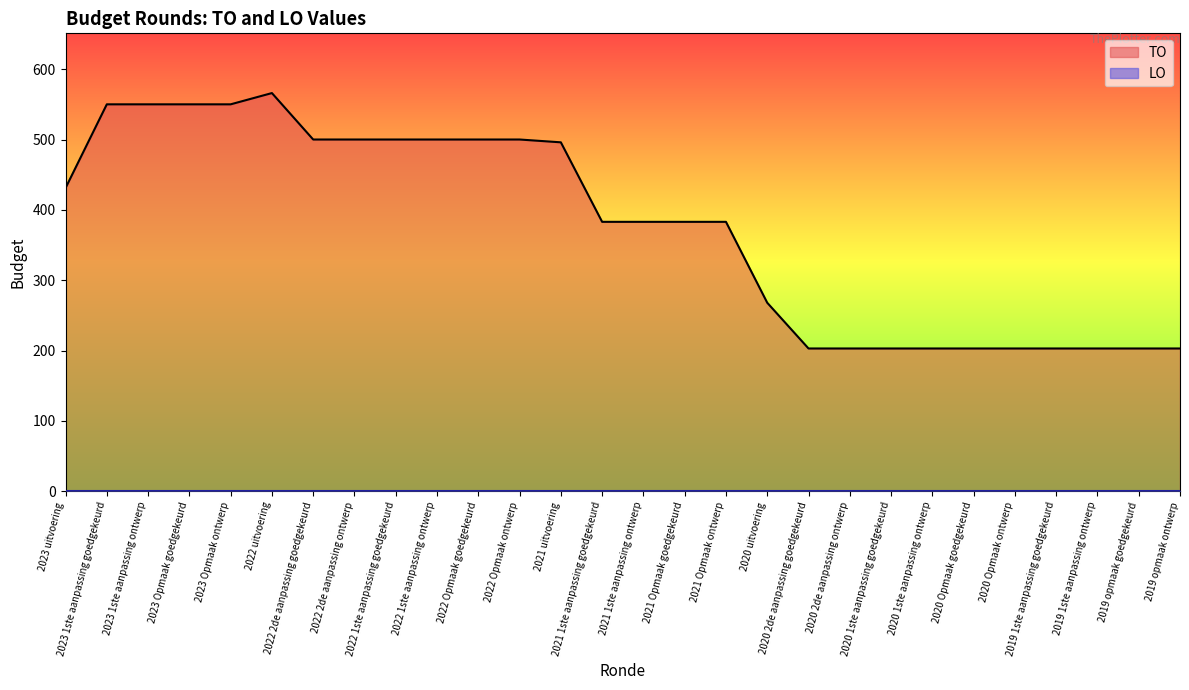

What is the sum of the values at 2022 2de aanpassing ontwerp and 2019 opmaak goedgekeurd?

703